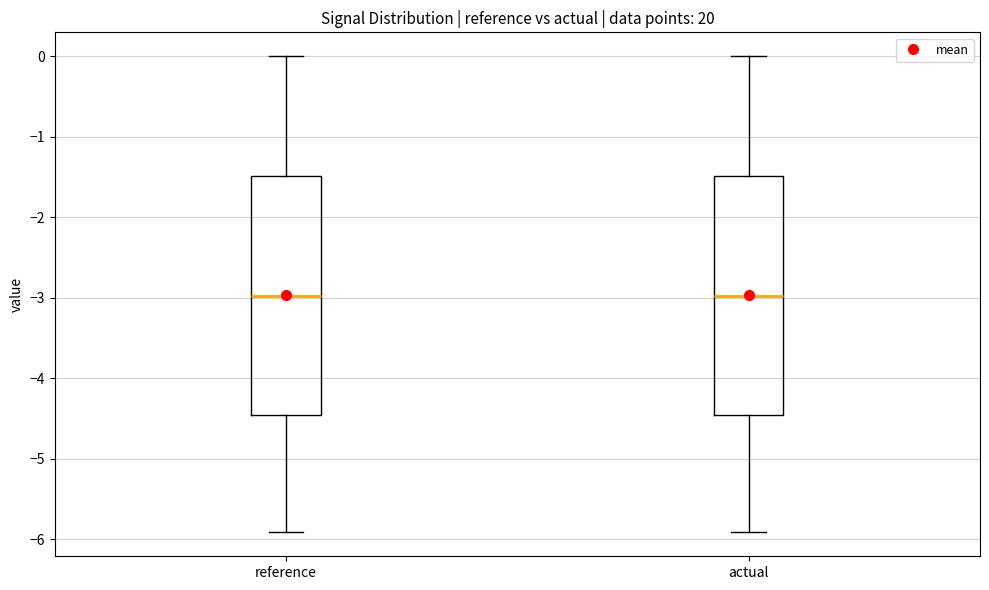

Reading left to right, transcribe this box plot: for each box, give where its median line is, the range the box spans, and where its two whiskers end, as read against the y-axis. The values are not printed on the chart, so give them approximately, as read against the axis.

reference: median -3.0, box -4.5 to -1.5, whiskers -5.9 to 0.0
actual: median -3.0, box -4.5 to -1.5, whiskers -5.9 to 0.0